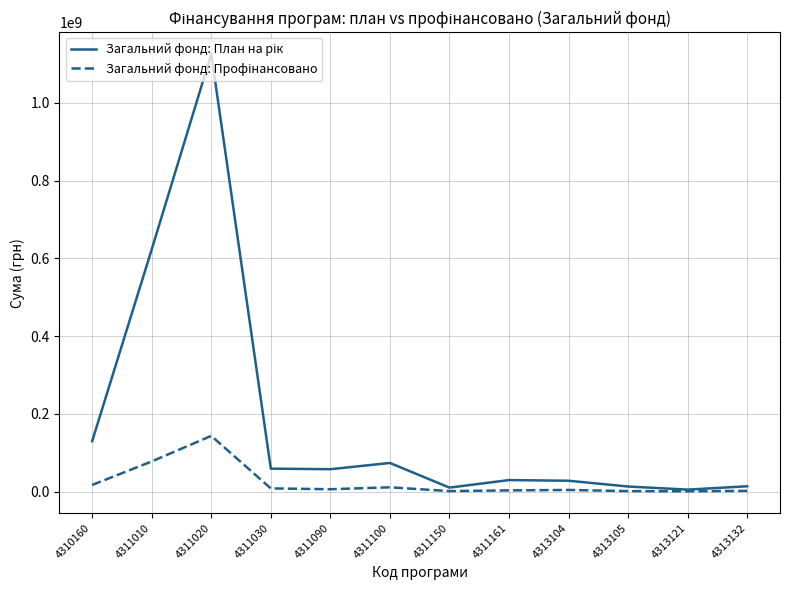

Which series has the largest range (max minus min)?

Загальний фонд: План на рік